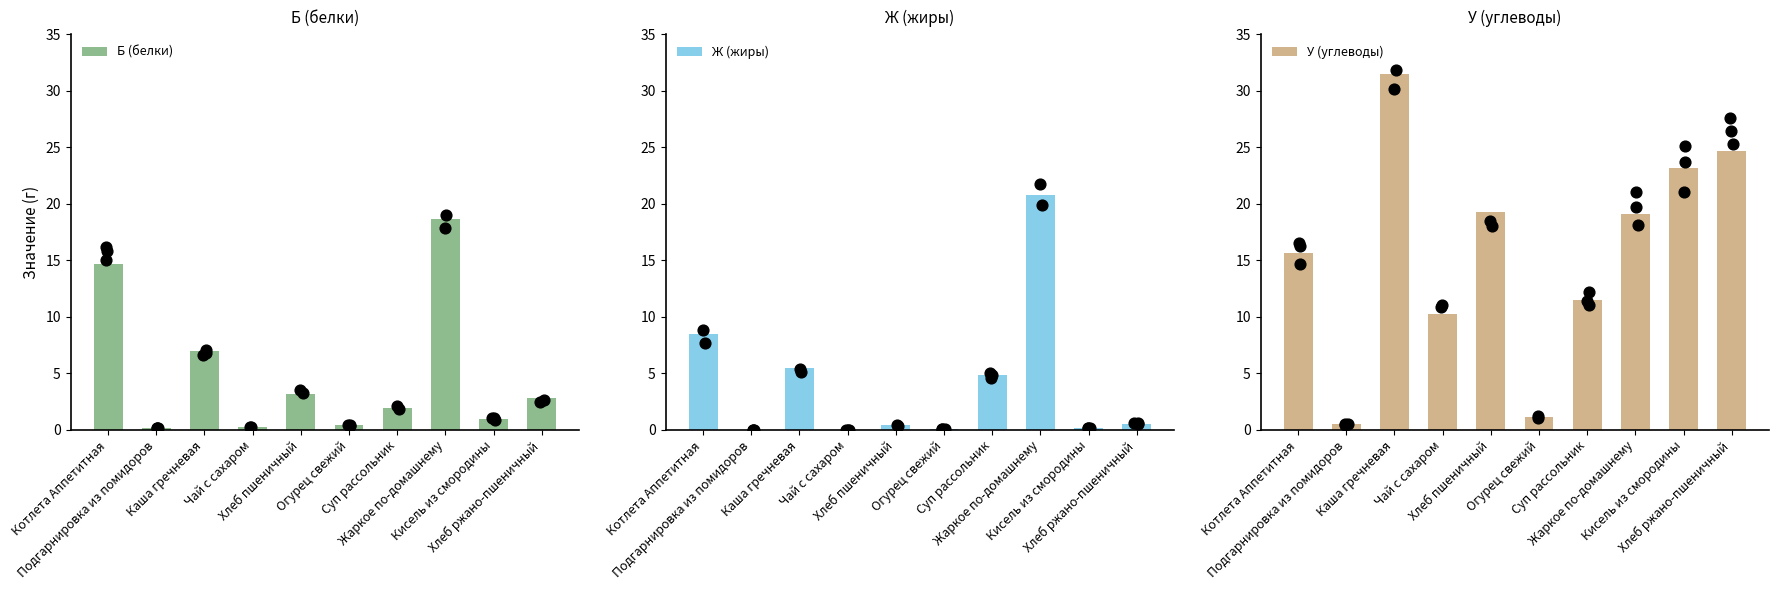

Which series has the largest Y range (max minus min)?

У (углеводы)